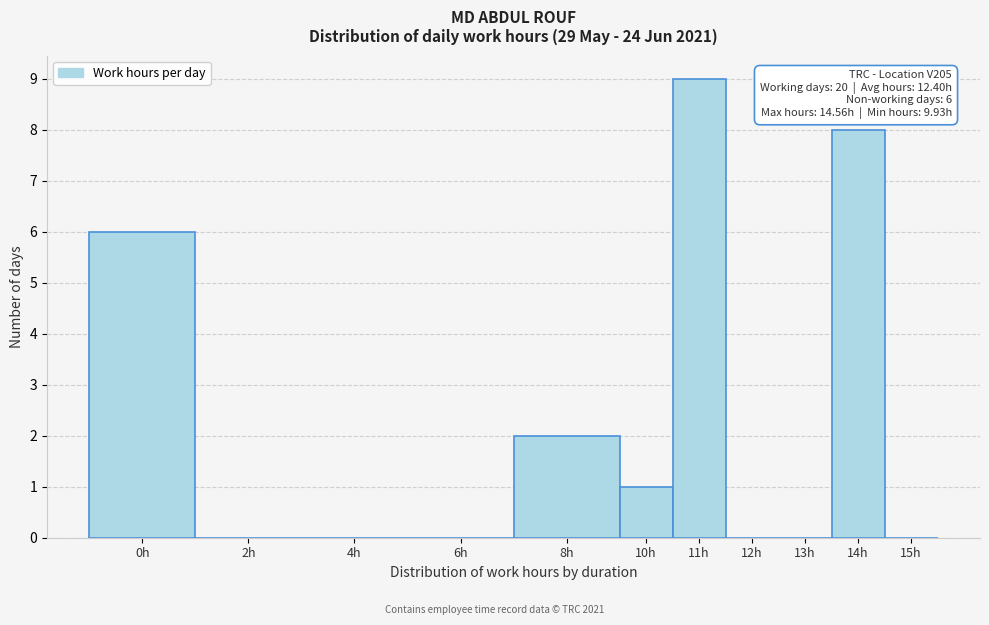

Reading left to right, what are all the values shown in this chart?

0h=6	2h=0	4h=0	6h=0	8h=2	10h=1	11h=9	12h=0	13h=0	14h=8	15h=0